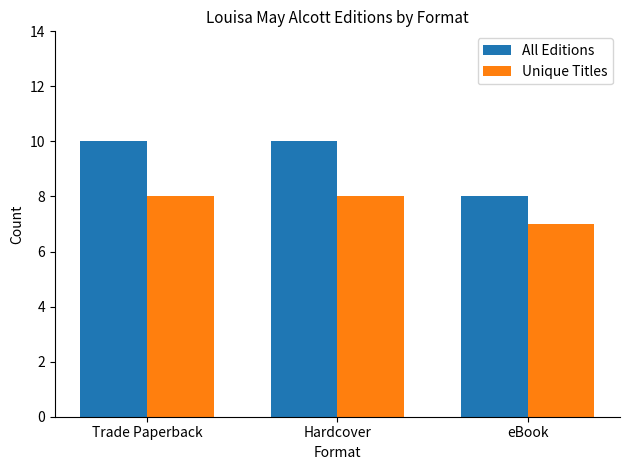

How many values in the All Editions series are below 10?

1